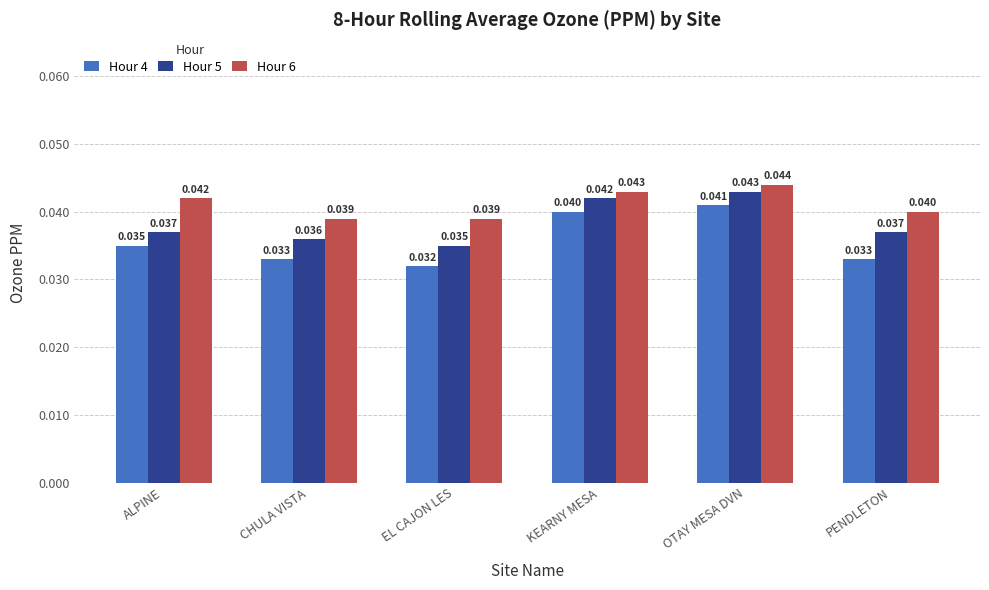

How many categories are shown in the chart?

6